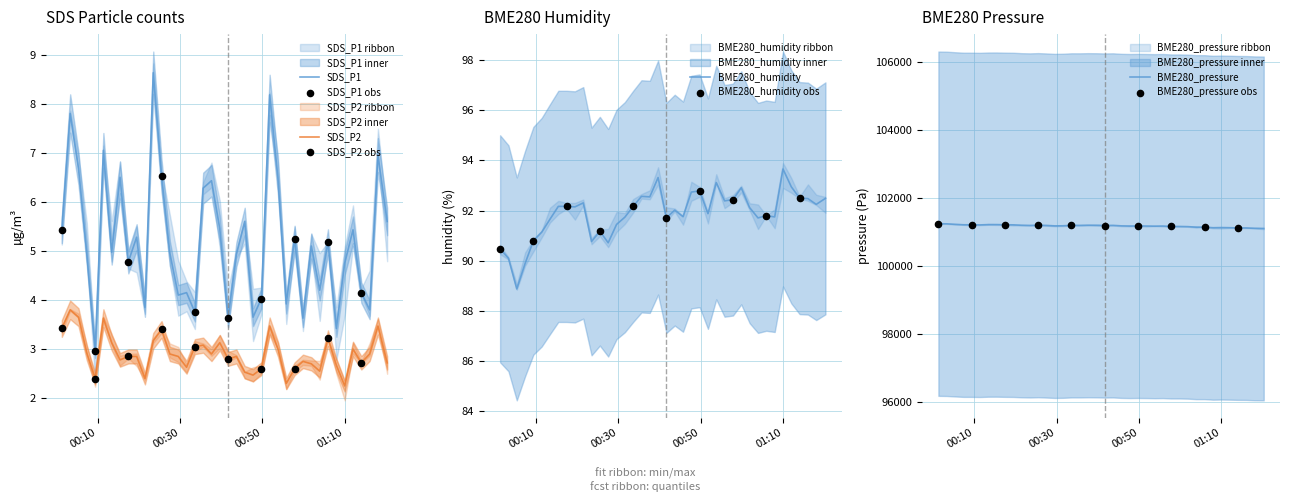

Which series has the largest total across all categories?

BME280_pressure